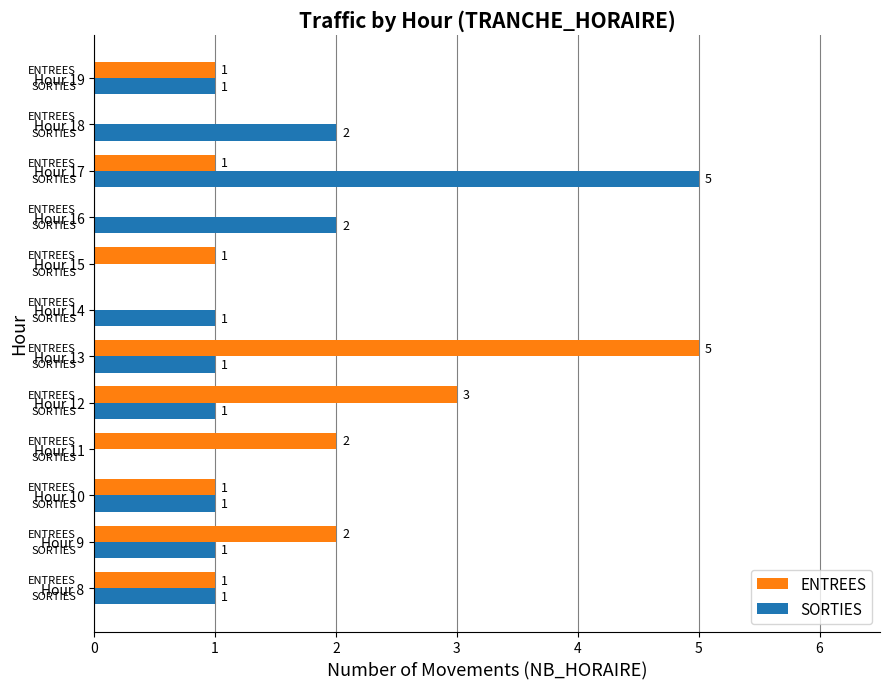

Which series has the largest total across all categories?

ENTREES